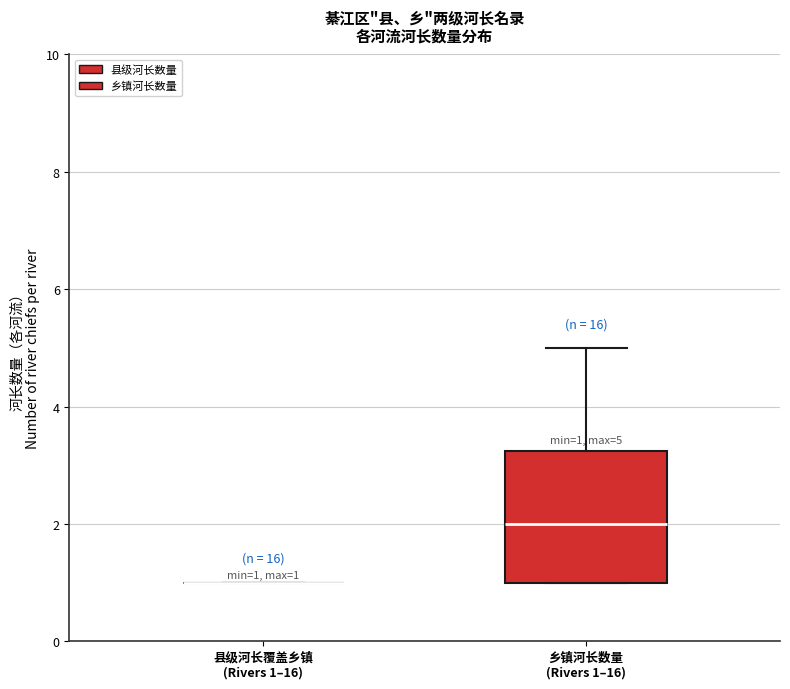

Comparing the boxes themselves (not the whiskers), which one is the tallest?

乡镇河长数量 (Rivers 1–16)